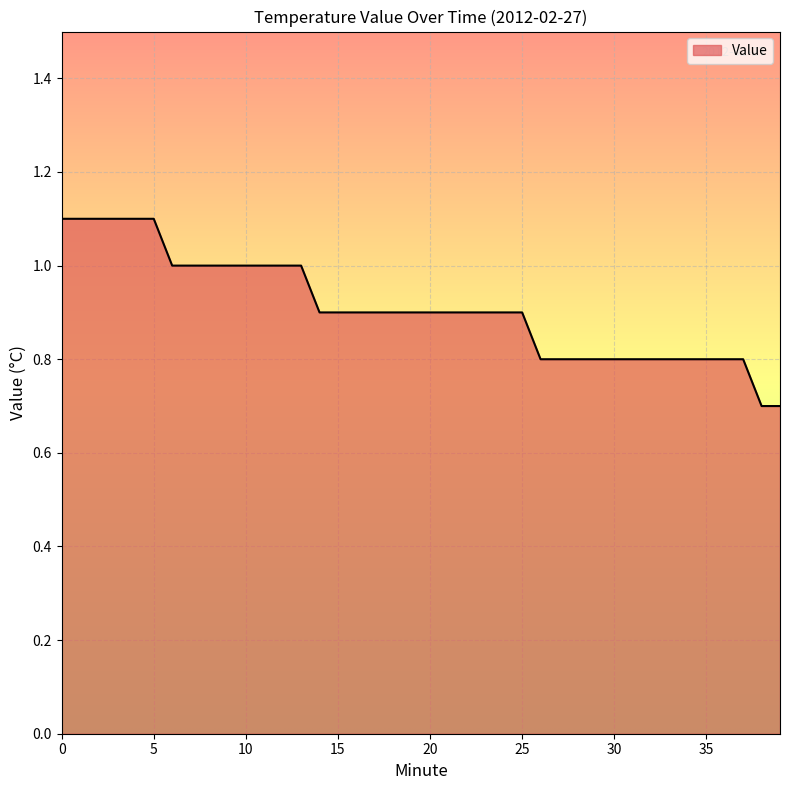

What is the greatest value displayed?

1.1